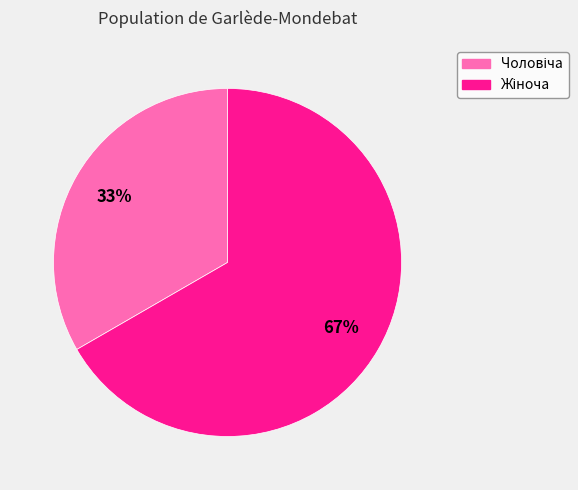

Is there any slice that represents more than half of the pie?

Yes